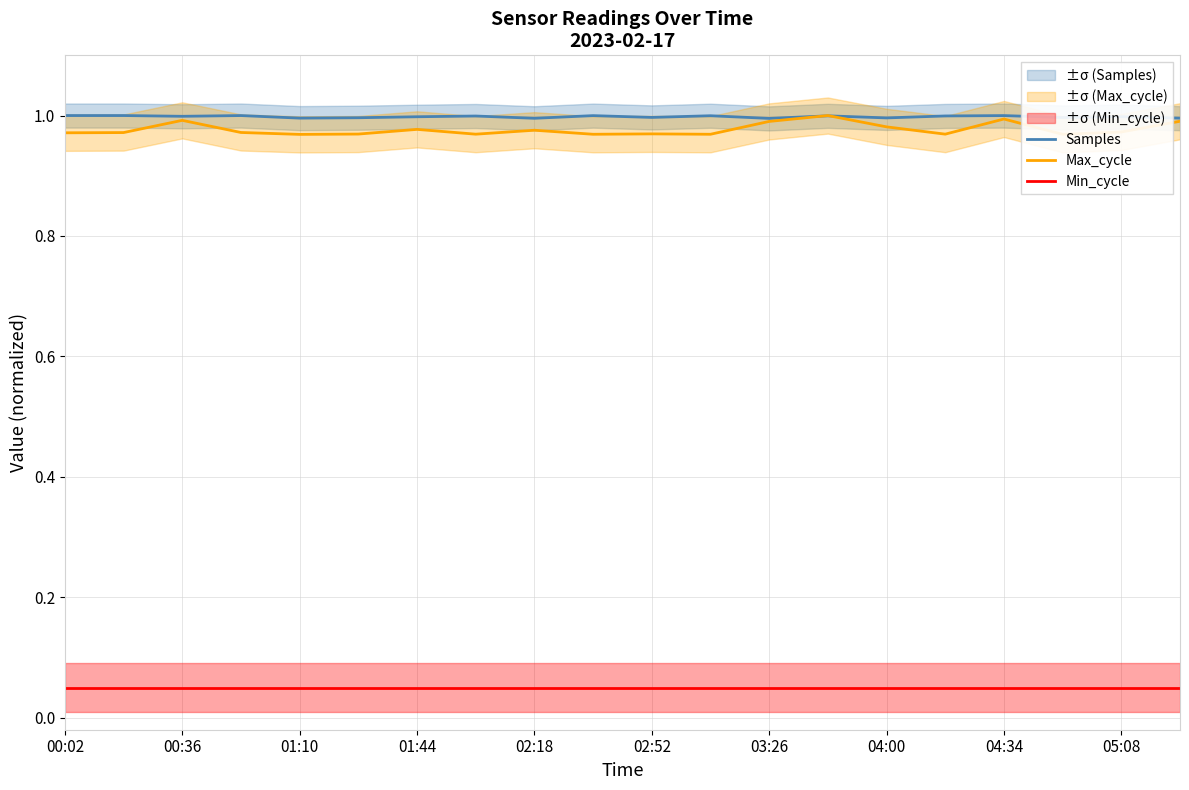

True or false: Min_cycle and Samples cross at least once.

False